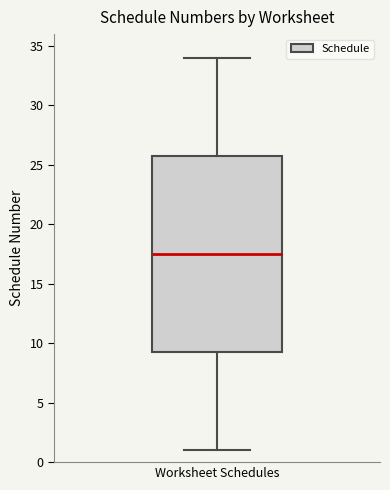

Where is the lower edge of the box for Worksheet Schedules on the y-axis? The values are not printed on the chart, so give them approximately, as read against the axis.

9.5